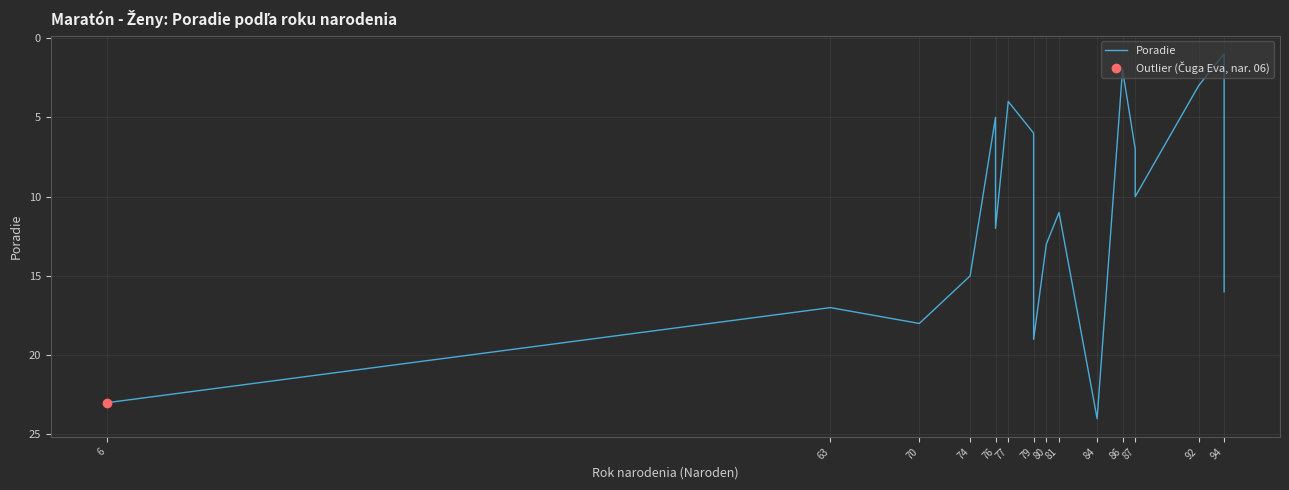

Is it true that the value at 76 is 5?

False